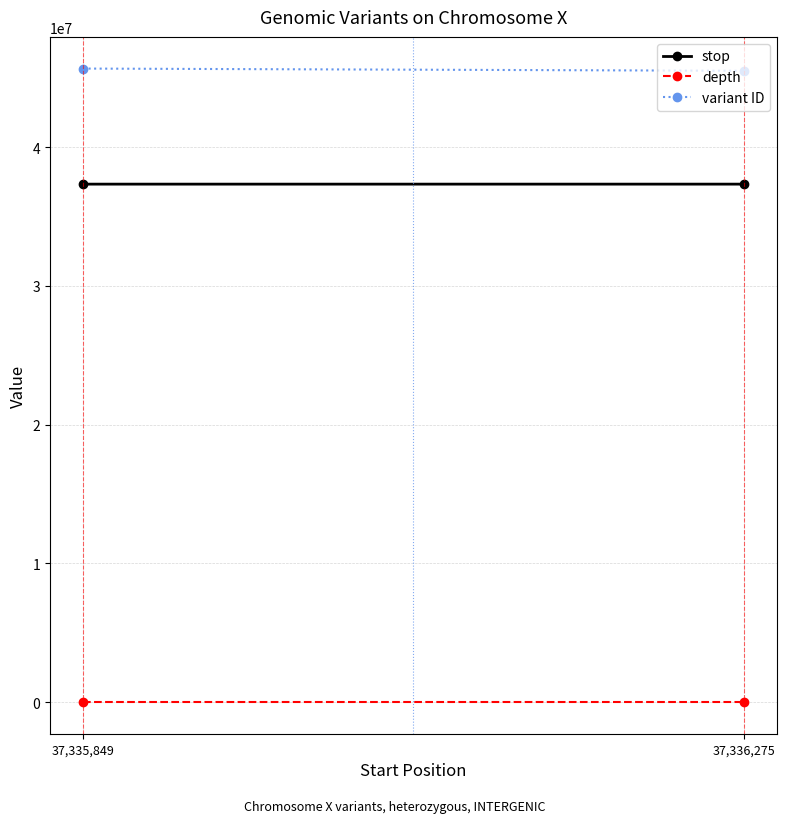

Read the variant ID value at 37,336,275, to the nearest 100.

45506700